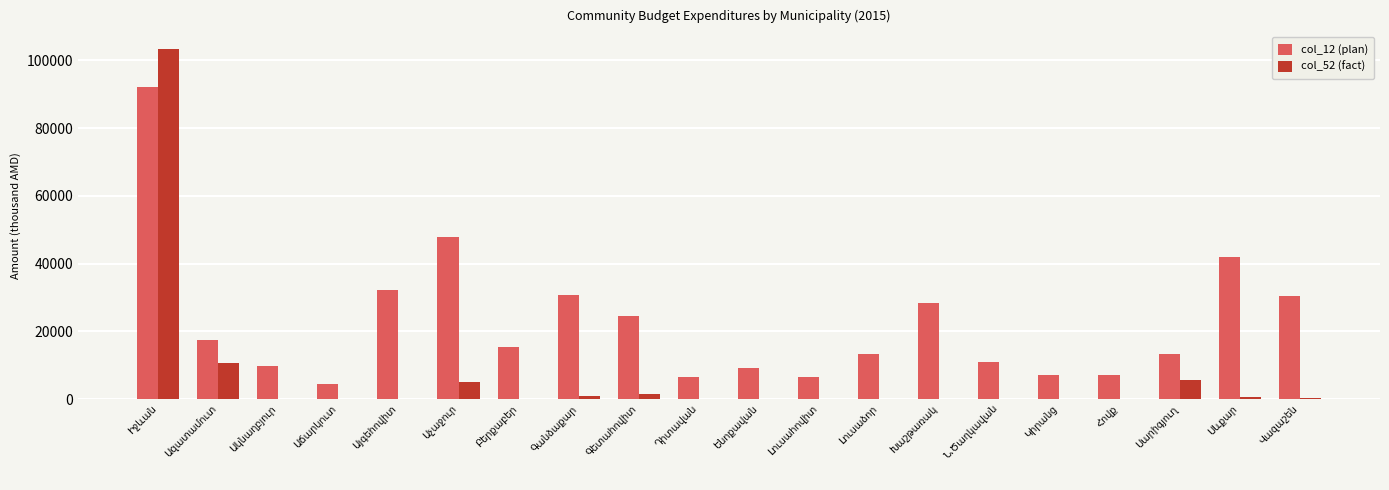

Which series has the largest total across all categories?

col_12 (plan)